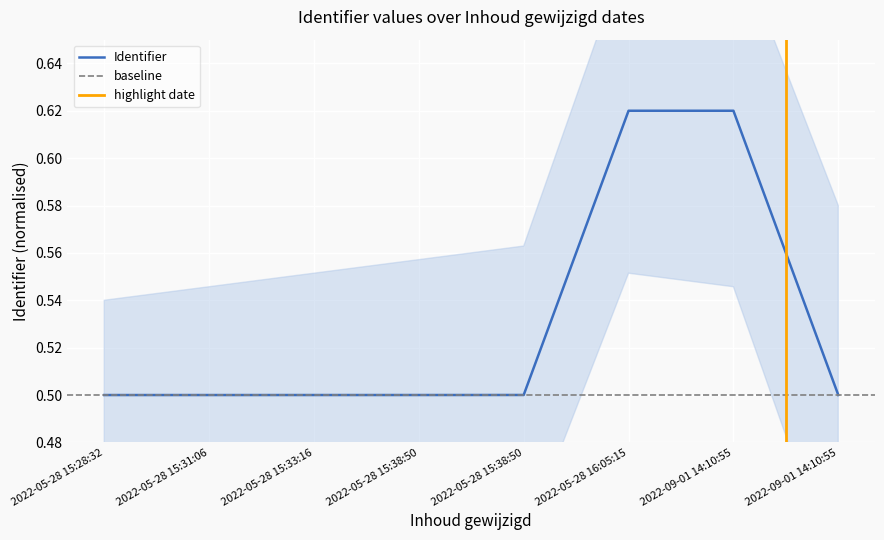

How many values are between 0 and 1?

8